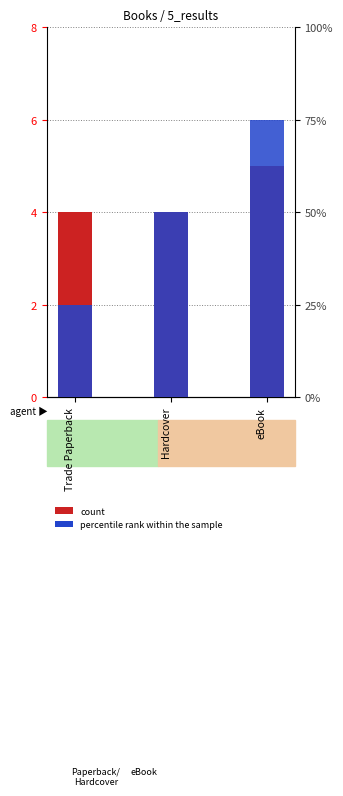

What are all the series names shown in the legend?

count, percentile rank within the sample